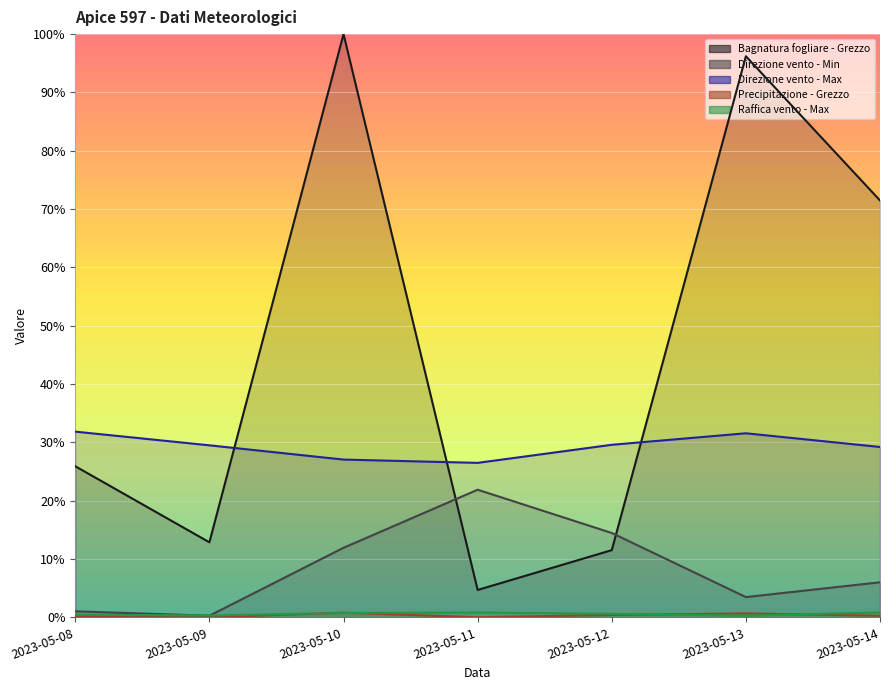

True or false: Direzione vento - Max and Direzione vento - Min intersect in this chart.

False